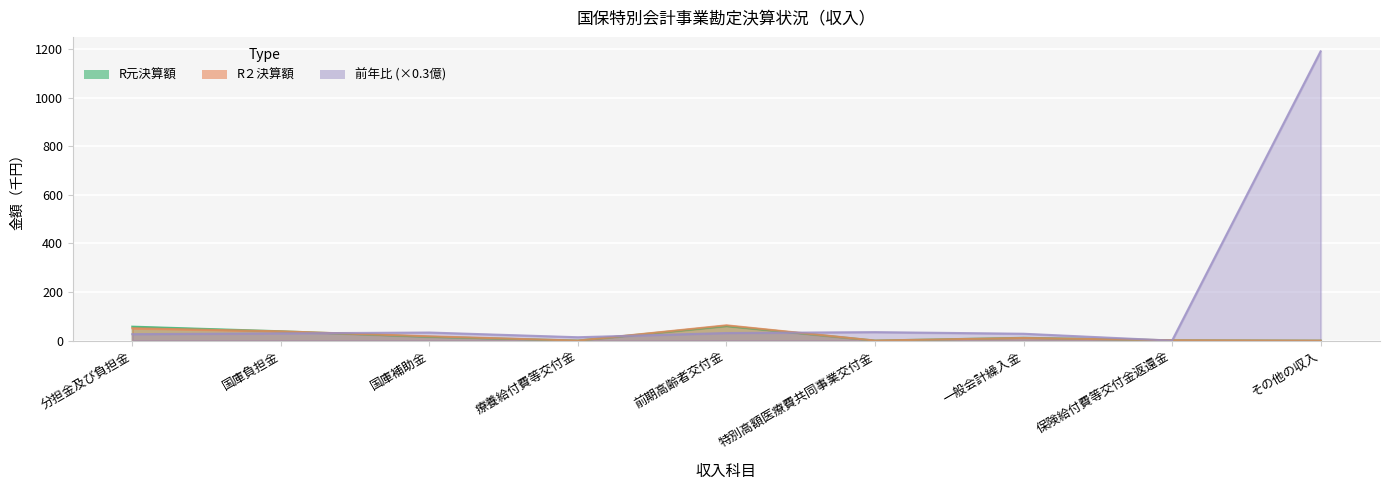

Where does the R２決算額 series first go above 10?

分担金及び負担金